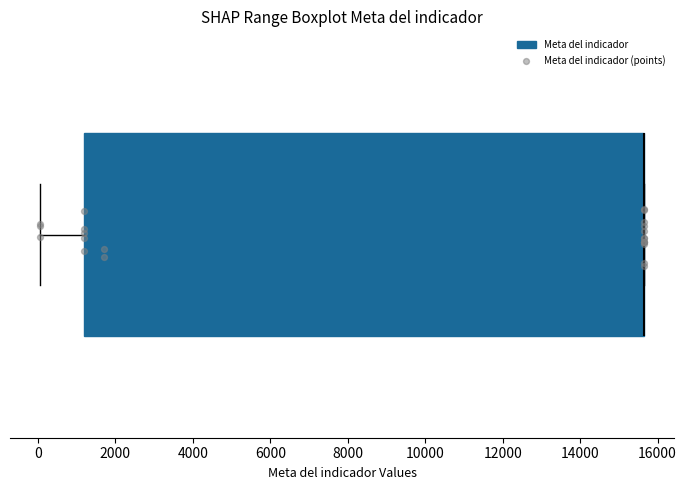

Transcribe this box plot: give where the median line is, the range the box spans, and where the two whiskers end, as read against the x-axis. The values are not printed on the chart, so give them approximately, as read against the axis.

median 15600 (drawn on the box's right edge), box 1200 to 15600, whiskers 0 to 15600